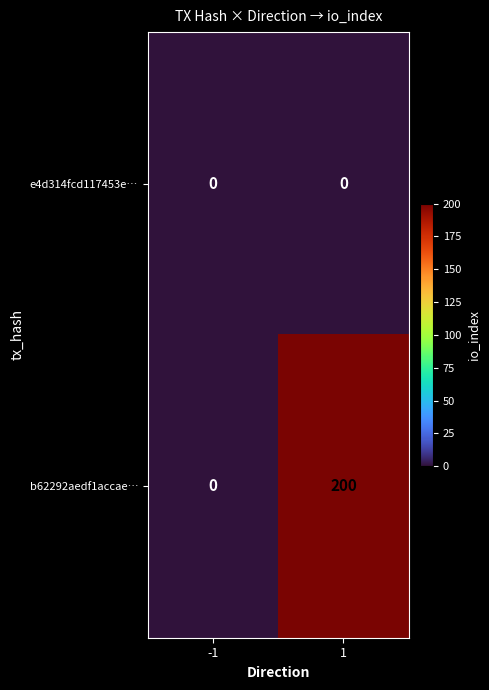

What is the greatest value displayed?

200